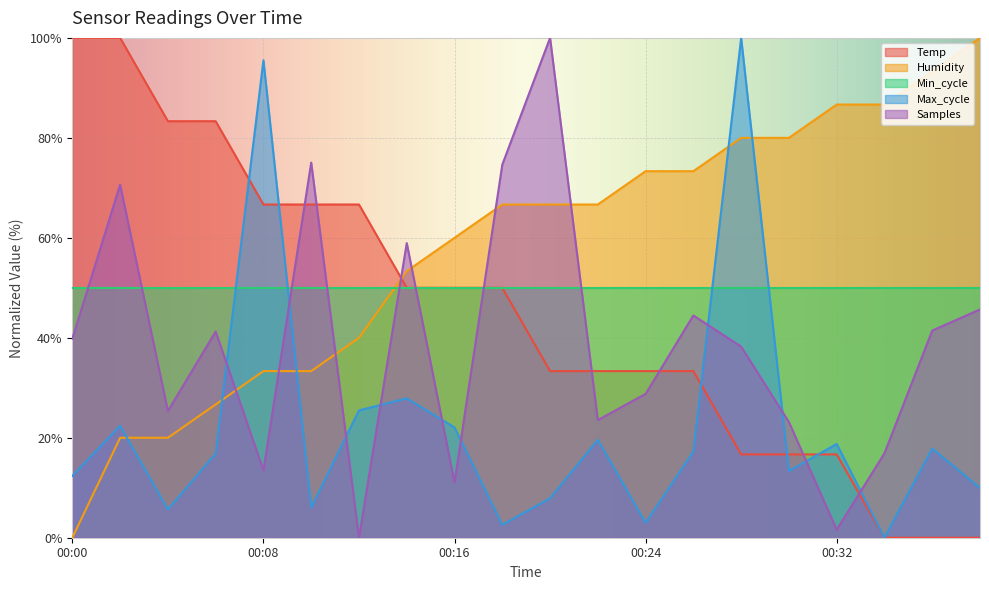

What is the value of the Temp point at the 5th from the left?

66.7